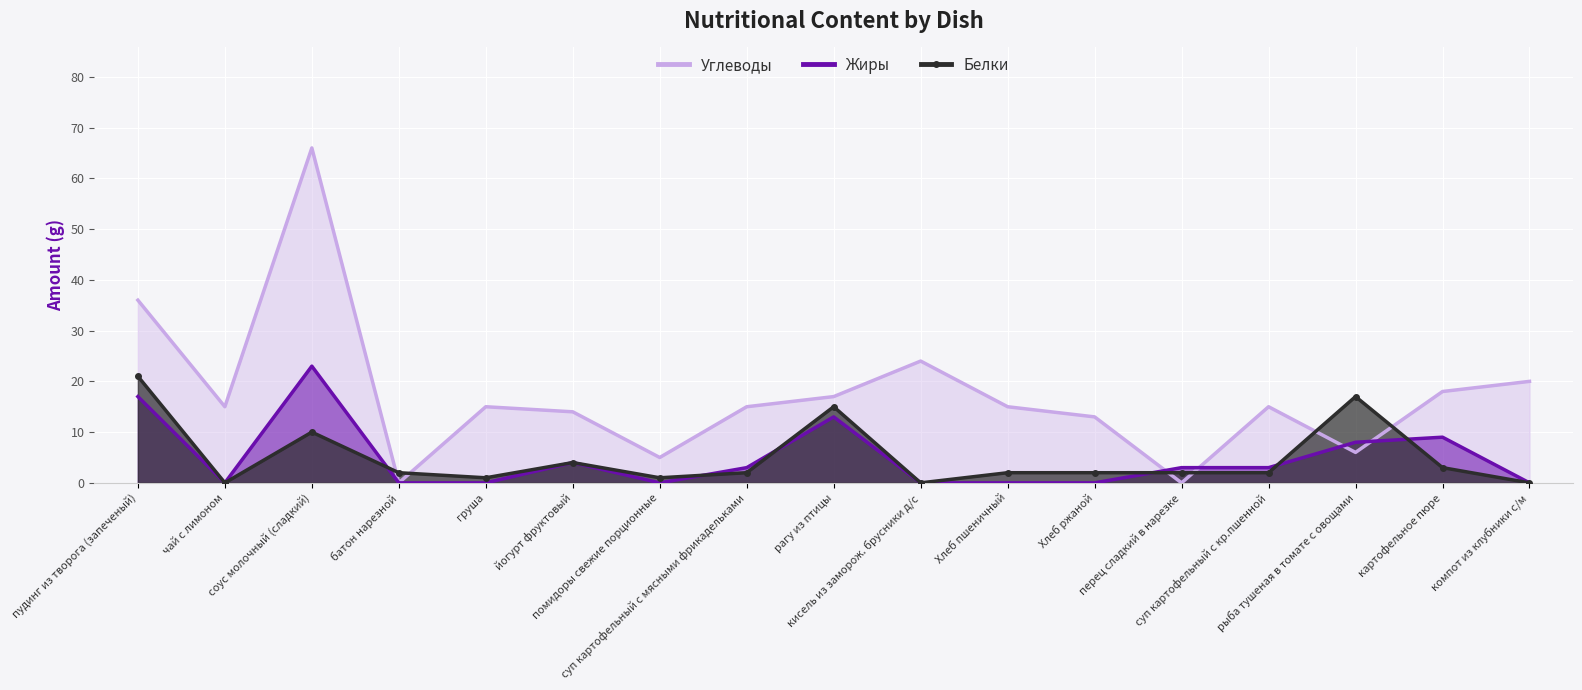

What is the difference between the highest and lowest values at чай с лимоном?

15